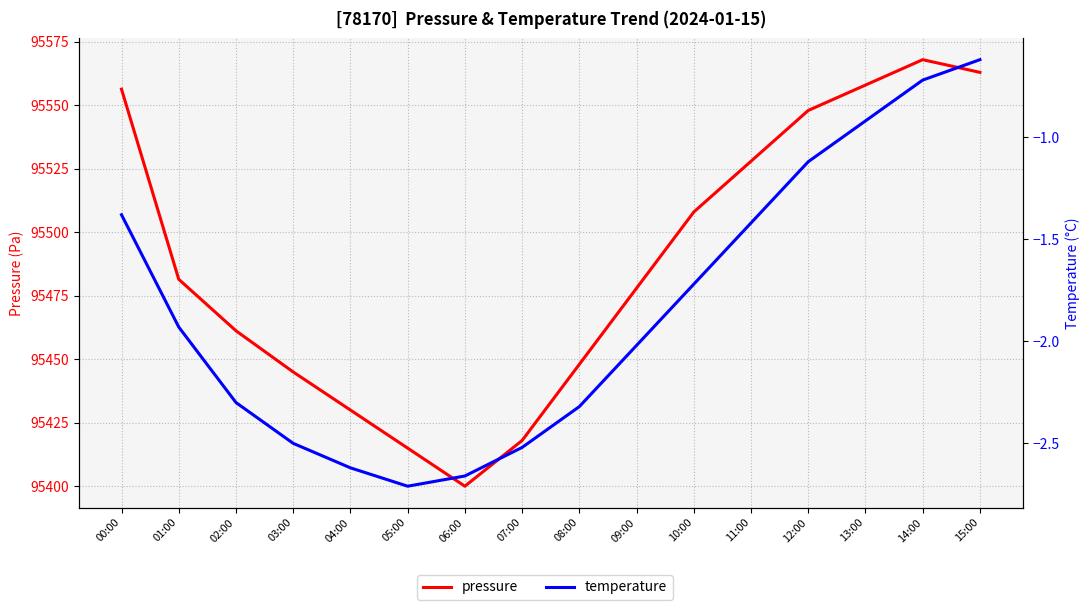

List the series in order of their overall mean, highest first.

pressure, temperature